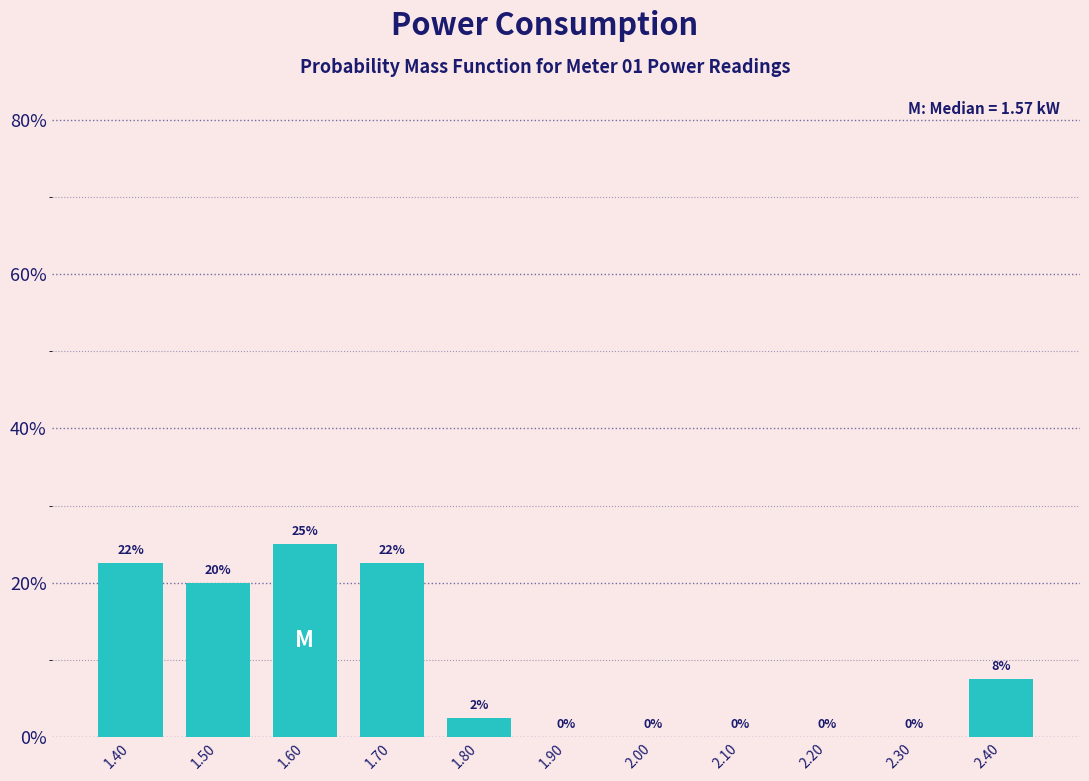

Over which range of the x-axis is the bar tallest?

1.55 to 1.65